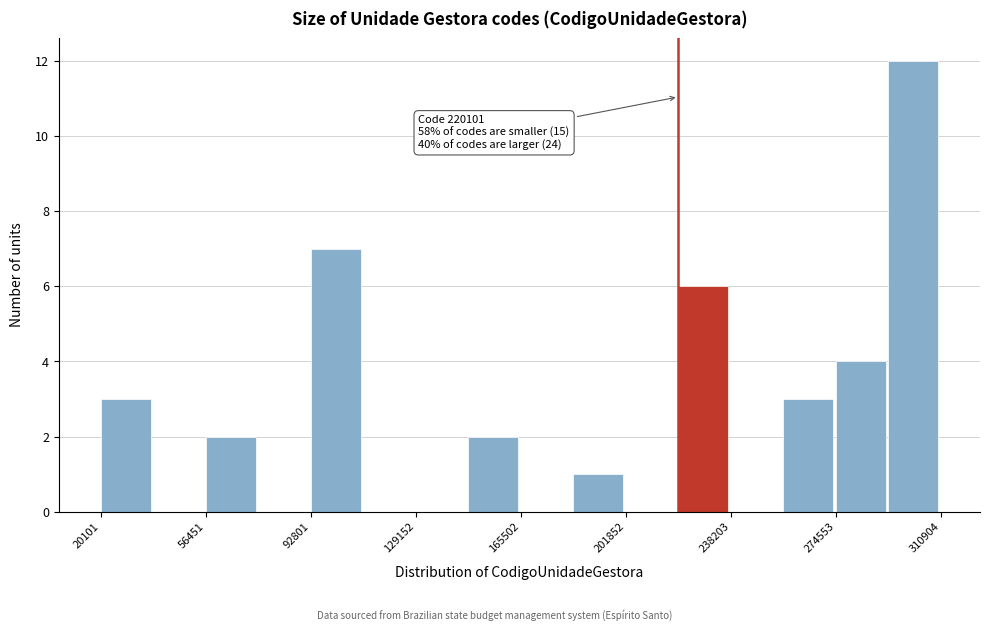

Read against the x-axis, roughly where is the centre of the tallest bar?

300000